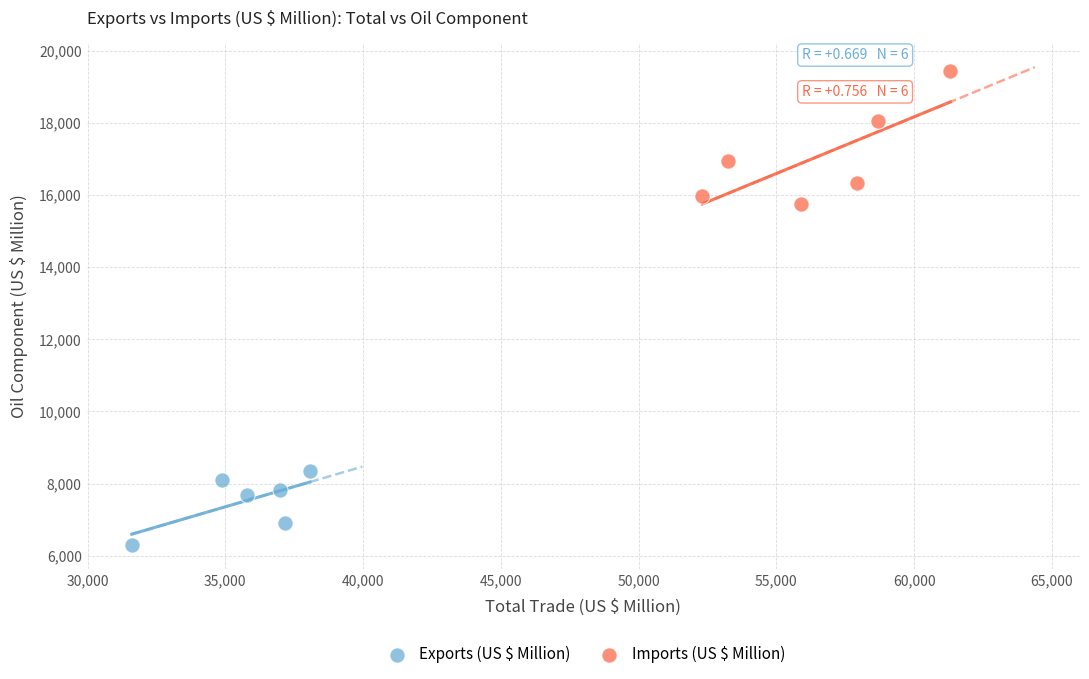

Which series contains the highest Y value?

Imports (US $ Million)